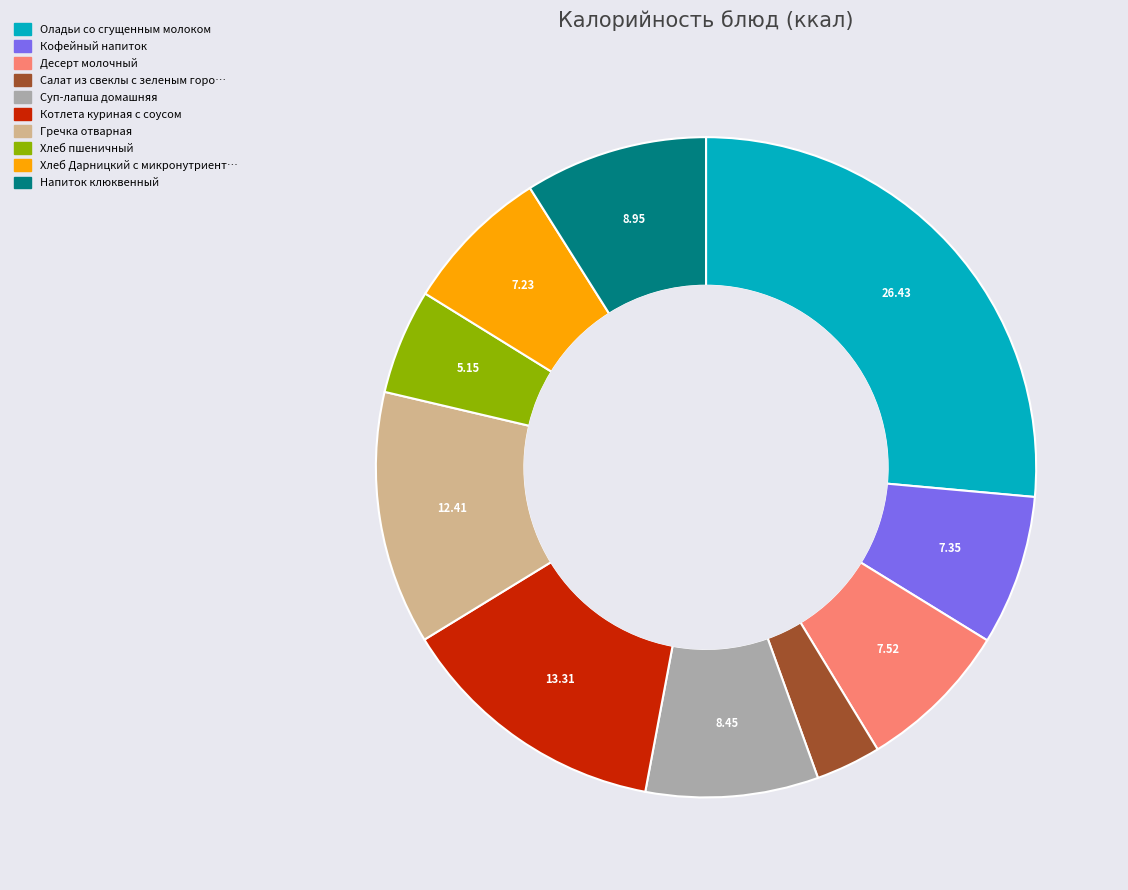

How many slices are in this pie chart?

10